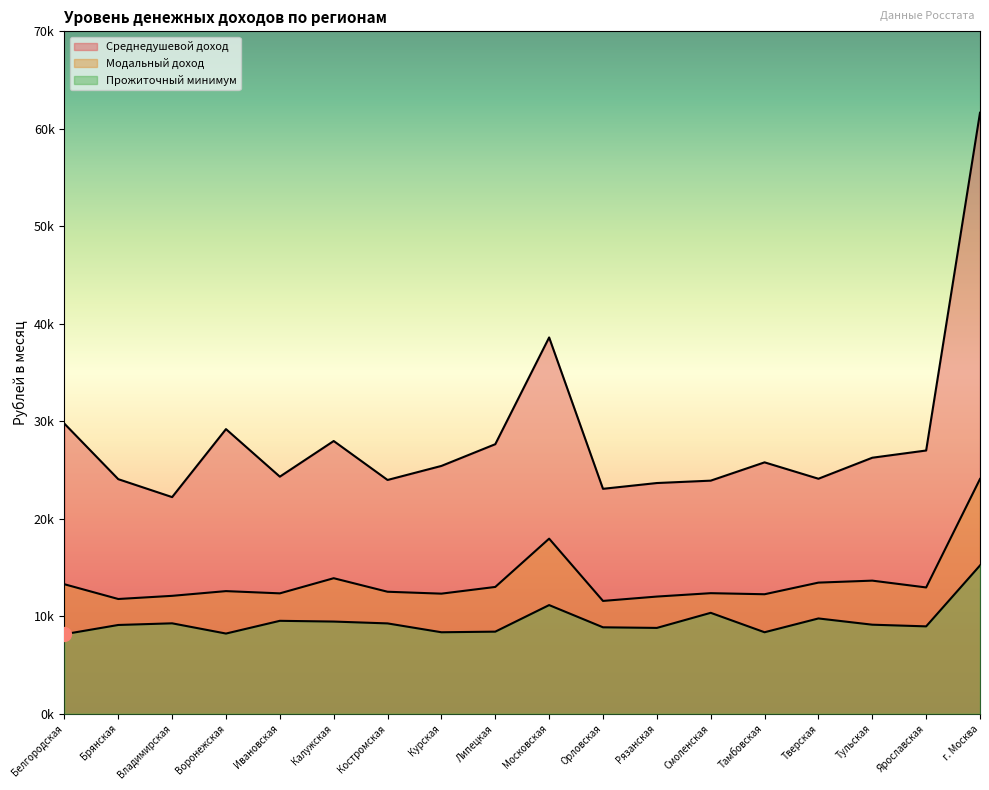

At Ярославская, list the series in order from largest to smallest.

Среднедушевой доход, Модальный доход, Прожиточный минимум